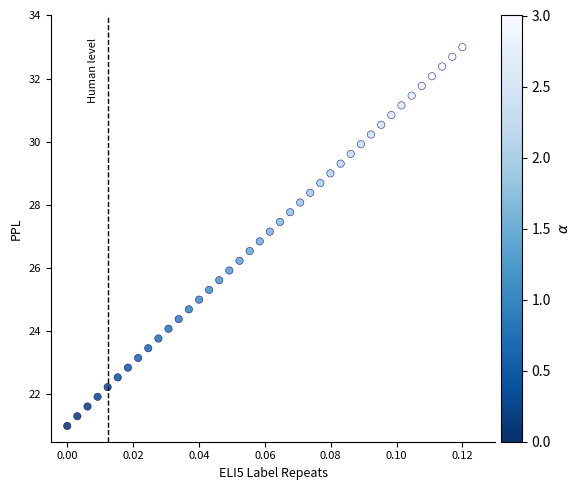

What is the range of Y values (max minus min)?

12.0